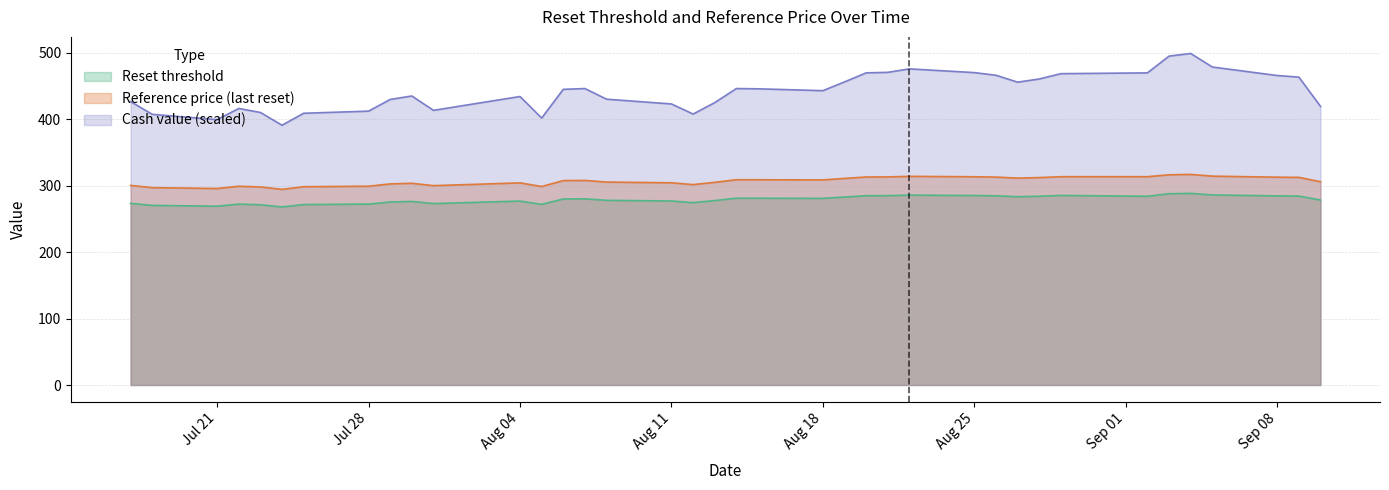

At which label is Cash value closest to 445?

2025-08-06